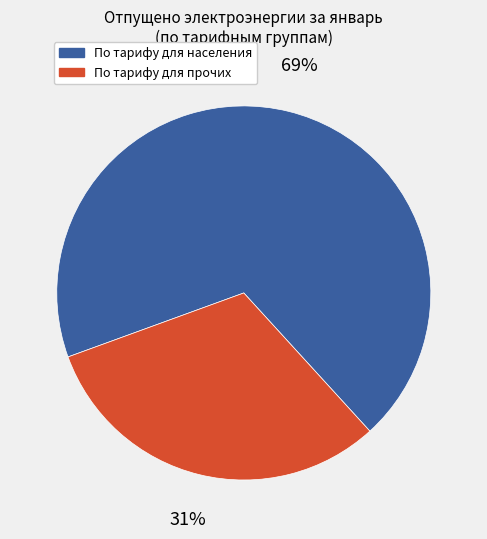

To the nearest percent, what is the average slice percentage?

50%